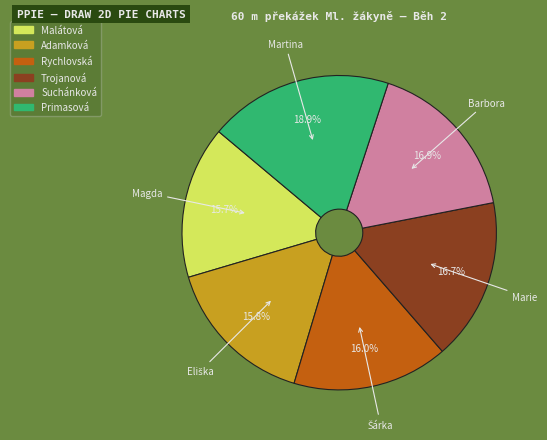

Is there a majority slice in this chart?

No